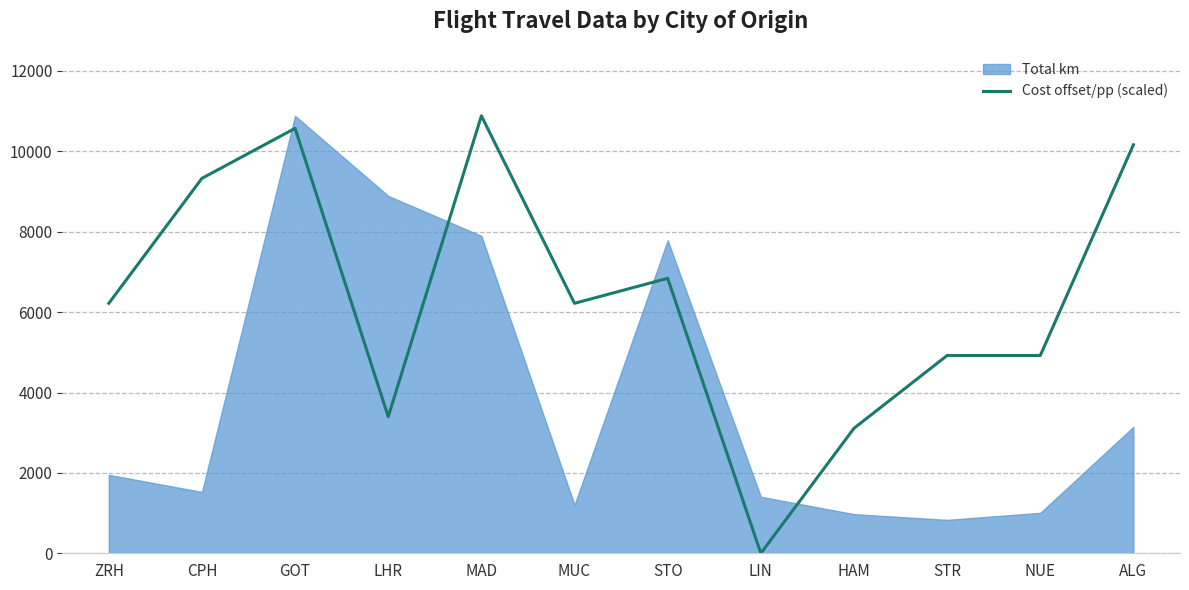

Where is the first local minimum?

LHR